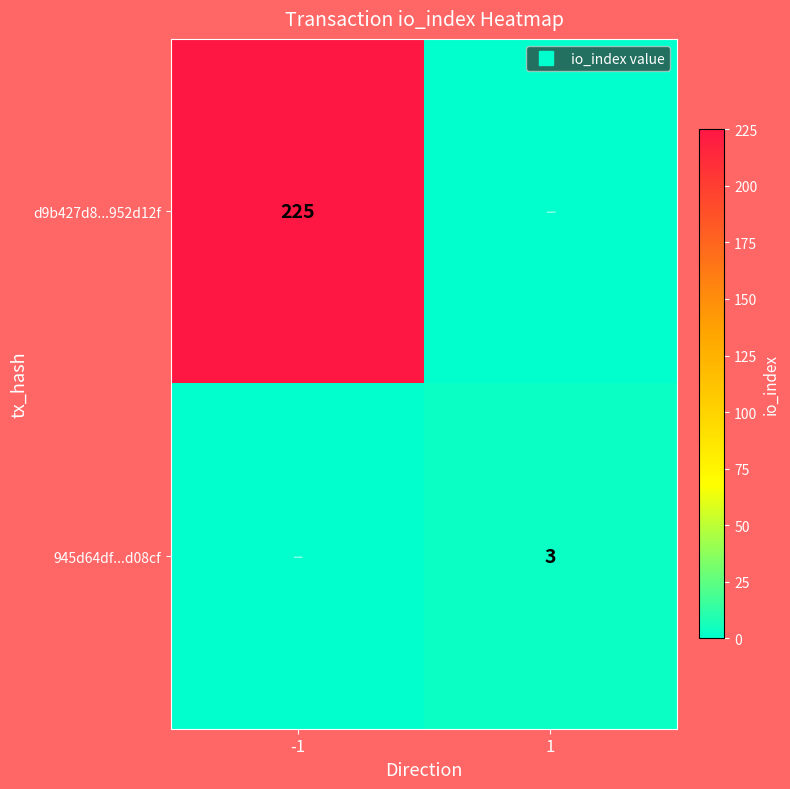

Where is 945d64df...d08cf nearest to the value 1?

-1